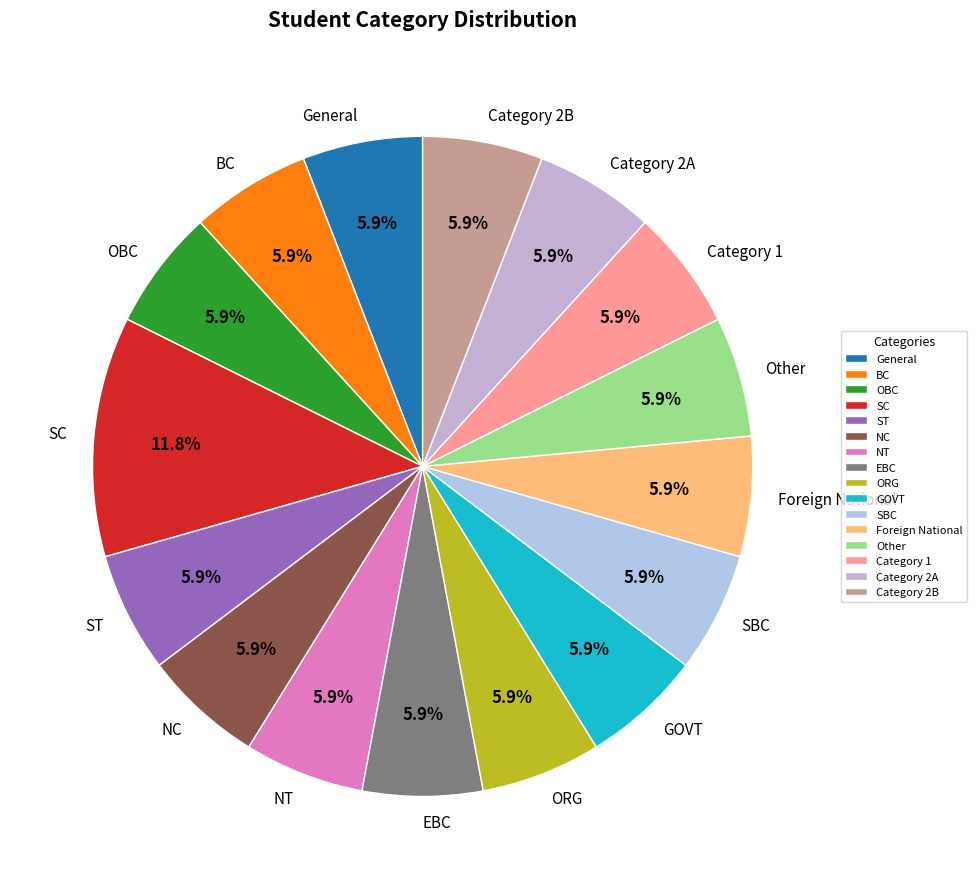

To the nearest percent, what percentage of the pie is Category 2A?

6%